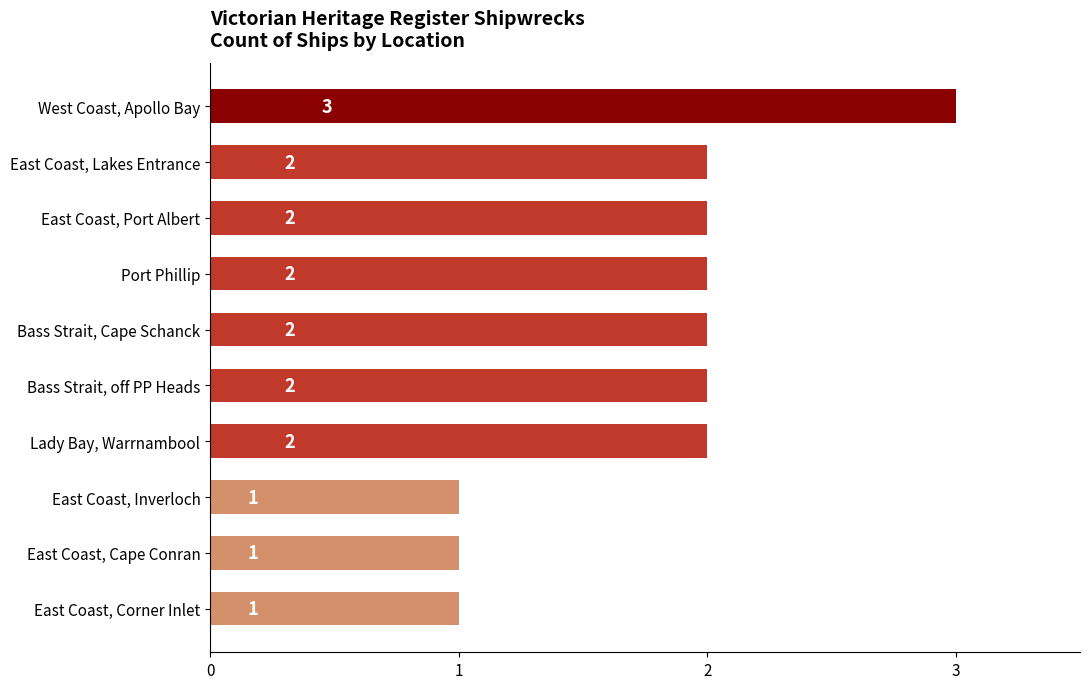

Reading bottom to top, transcribe all the data shown in this chart.

East Coast, Corner Inlet=1	East Coast, Cape Conran=1	East Coast, Inverloch=1	Lady Bay, Warrnambool=2	Bass Strait, off PP Heads=2	Bass Strait, Cape Schanck=2	Port Phillip=2	East Coast, Port Albert=2	East Coast, Lakes Entrance=2	West Coast, Apollo Bay=3